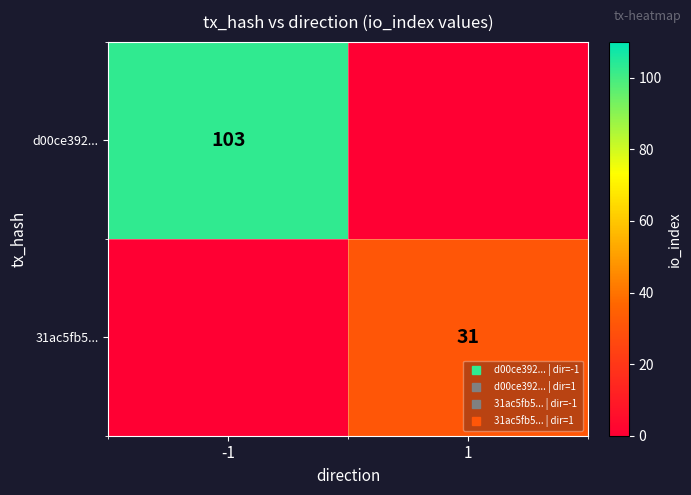

Rank the series at -1 from highest to lowest value.

d00ce392..., 31ac5fb5...